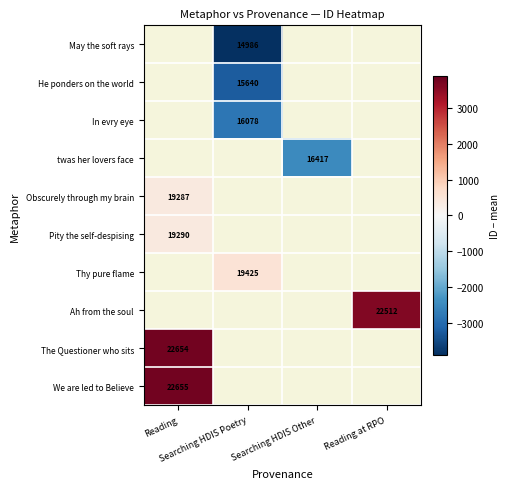

At Searching HDIS Other, list the series in order from largest to smallest.

May the soft rays, He ponders on the world, In evry eye, twas her lovers face, Obscurely through my brain, Pity the self-despising, Thy pure flame, Ah from the soul, The Questioner who sits, We are led to Believe